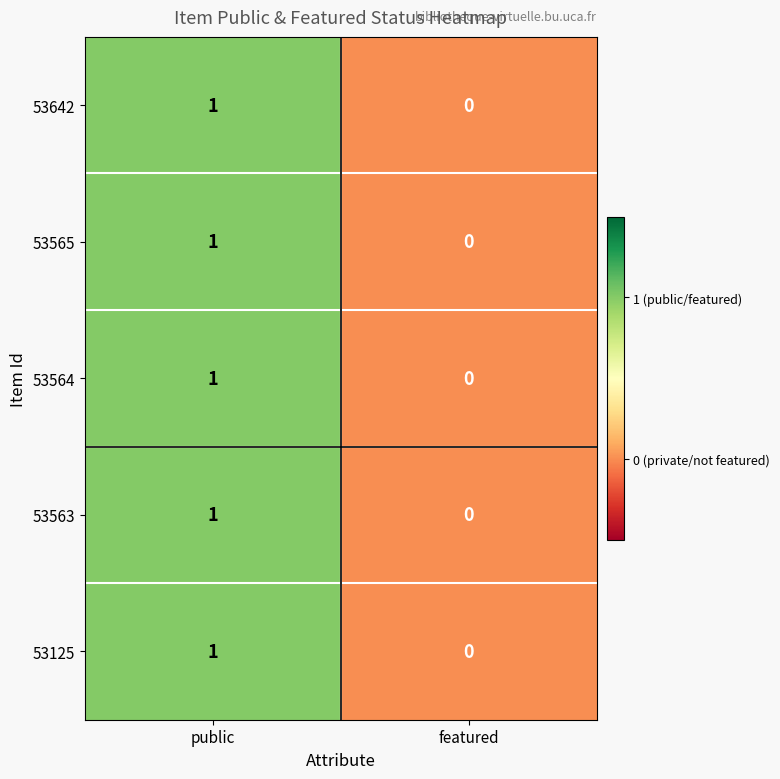

List the labels in order of 53564 value, smallest first.

featured, public